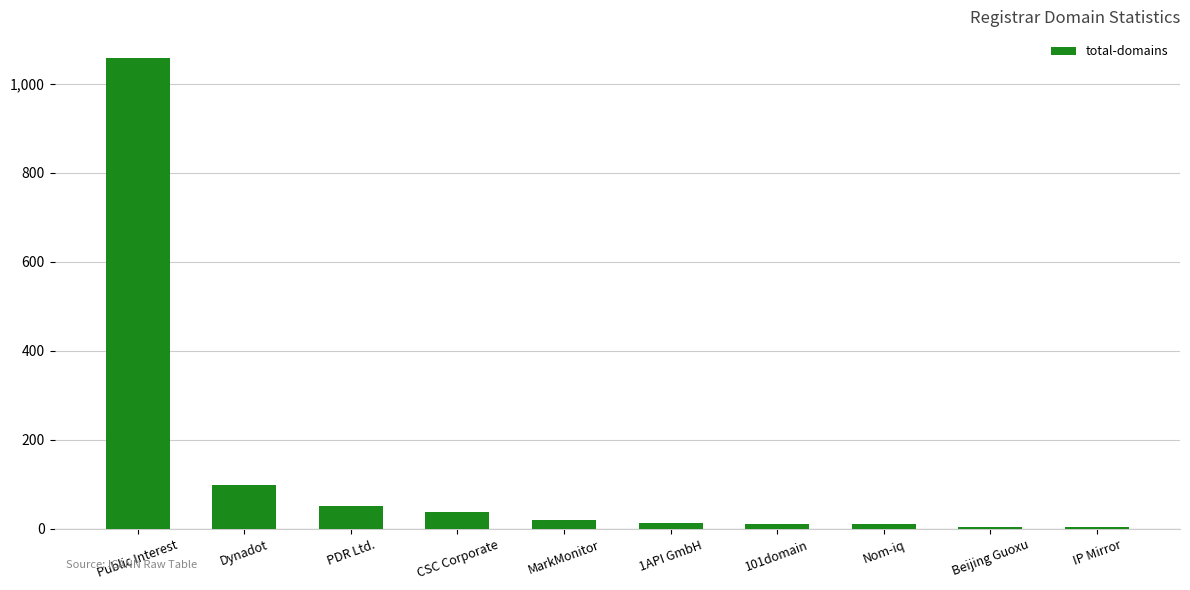

What is the difference between the values at Nom-iq and CSC Corporate?

29